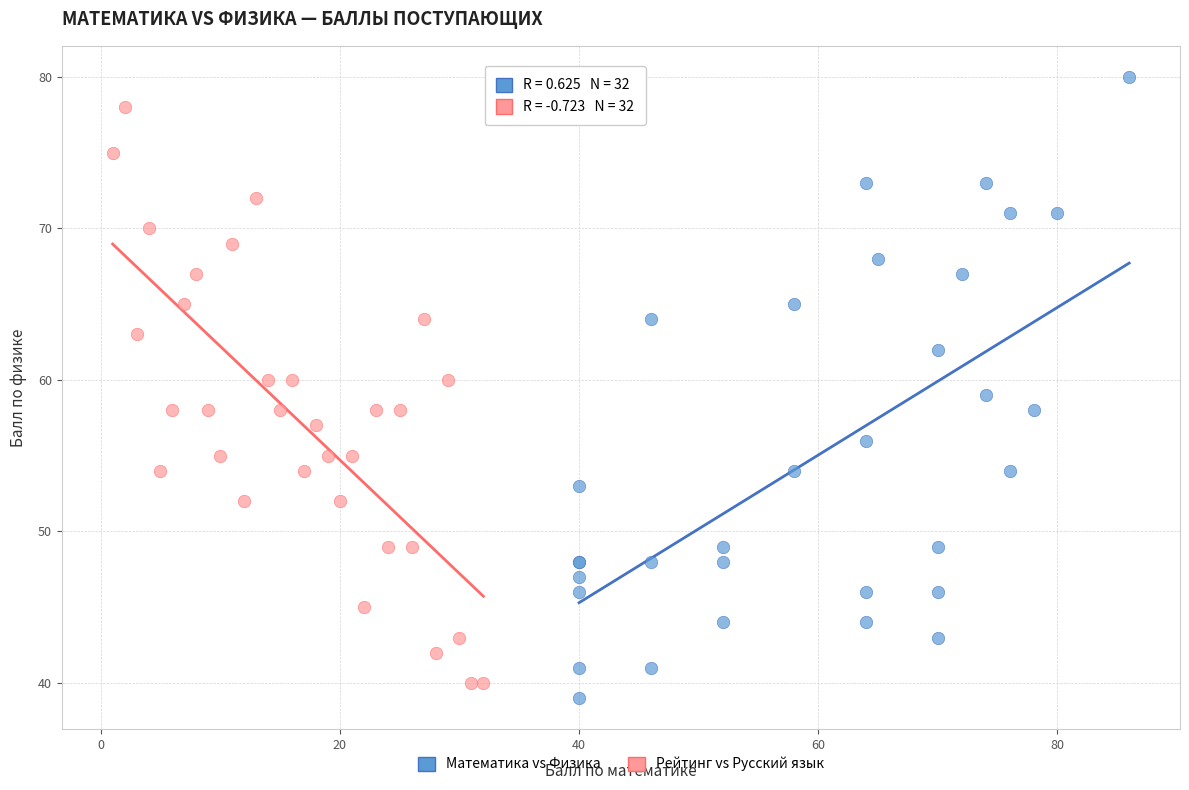

Which series reaches the maximum Y coordinate?

Математика vs Физика